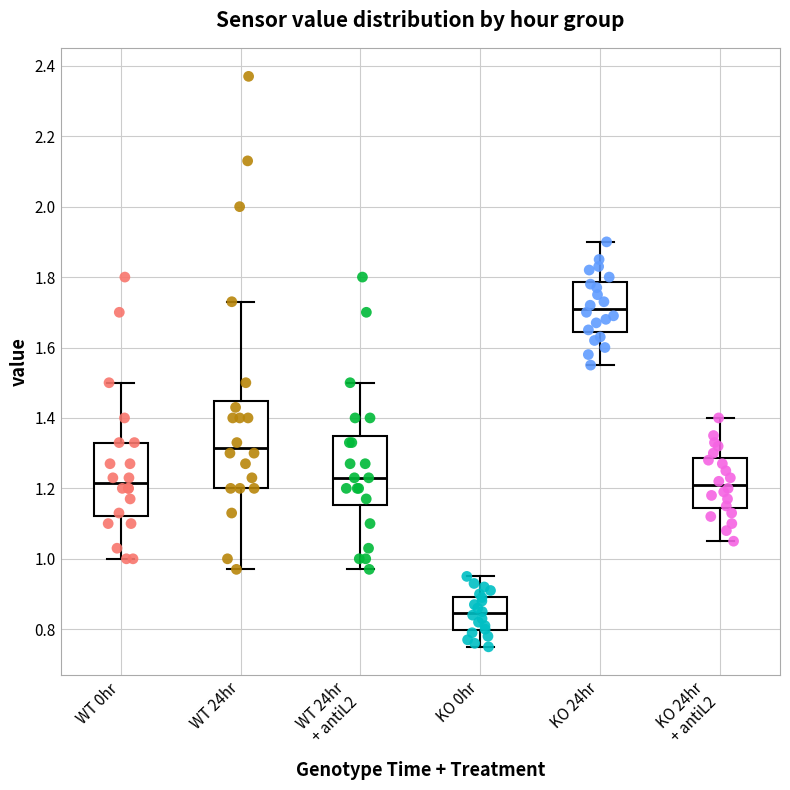

Comparing the boxes themselves (not the whiskers), which one is the tallest?

WT 24hr